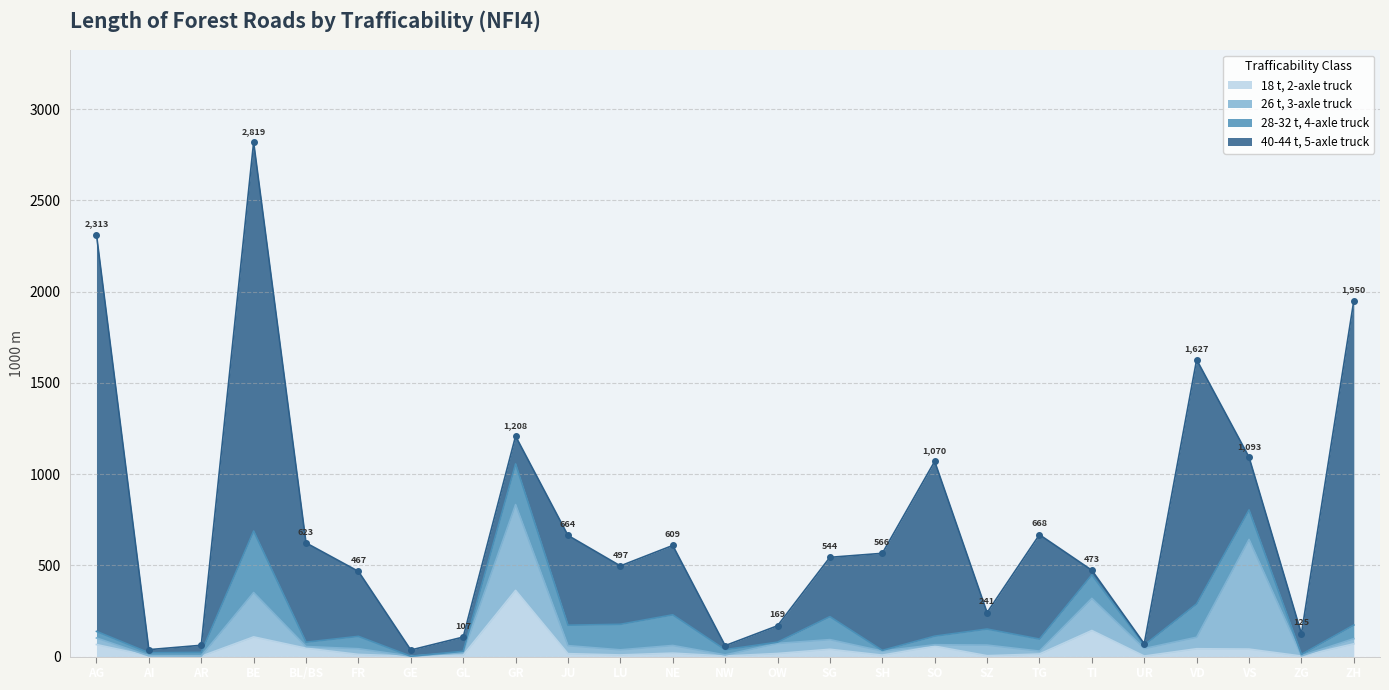

Where is the first local maximum for 28-32 t, 4-axle truck?

BE